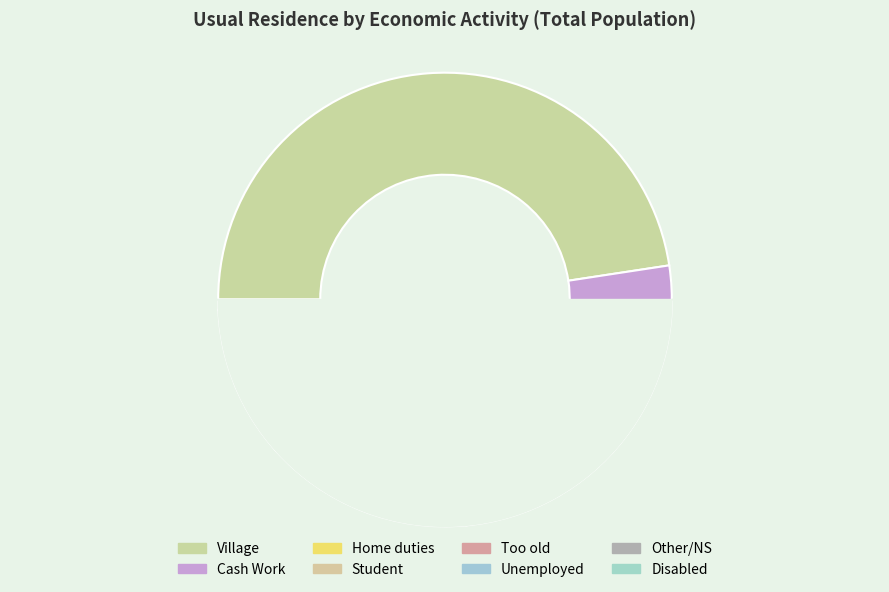

Count the number of slices in the pie.

8